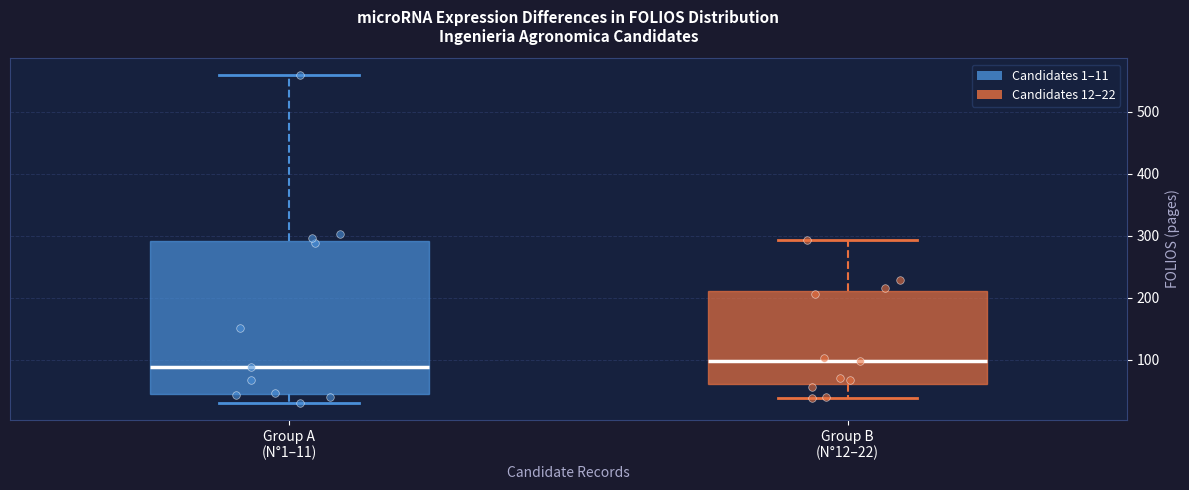

Reading left to right, read every box against the y-axis: the position of its median line, the range the box covers, and the ends of its whiskers. The values are not printed on the chart, so give them approximately, as read against the axis.

Group A (N°1–11): median 90, box 40 to 290, whiskers 30 to 560
Group B (N°12–22): median 100, box 60 to 210, whiskers 40 to 290